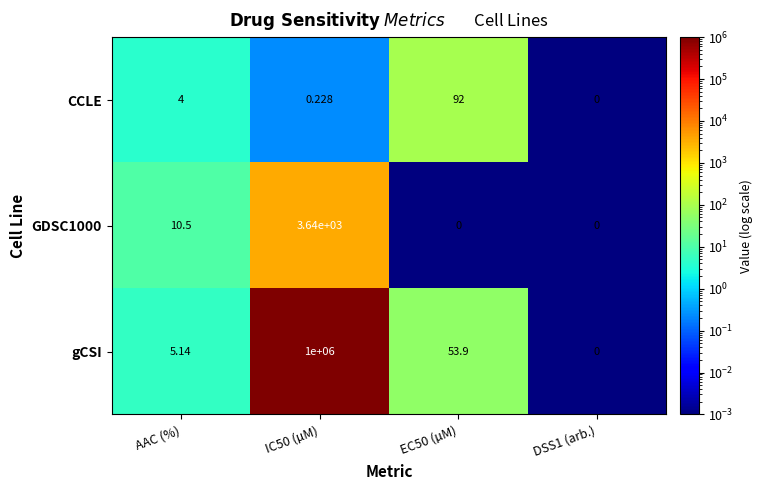

At which label does GDSC1000 first exceed 10?

AAC (%)